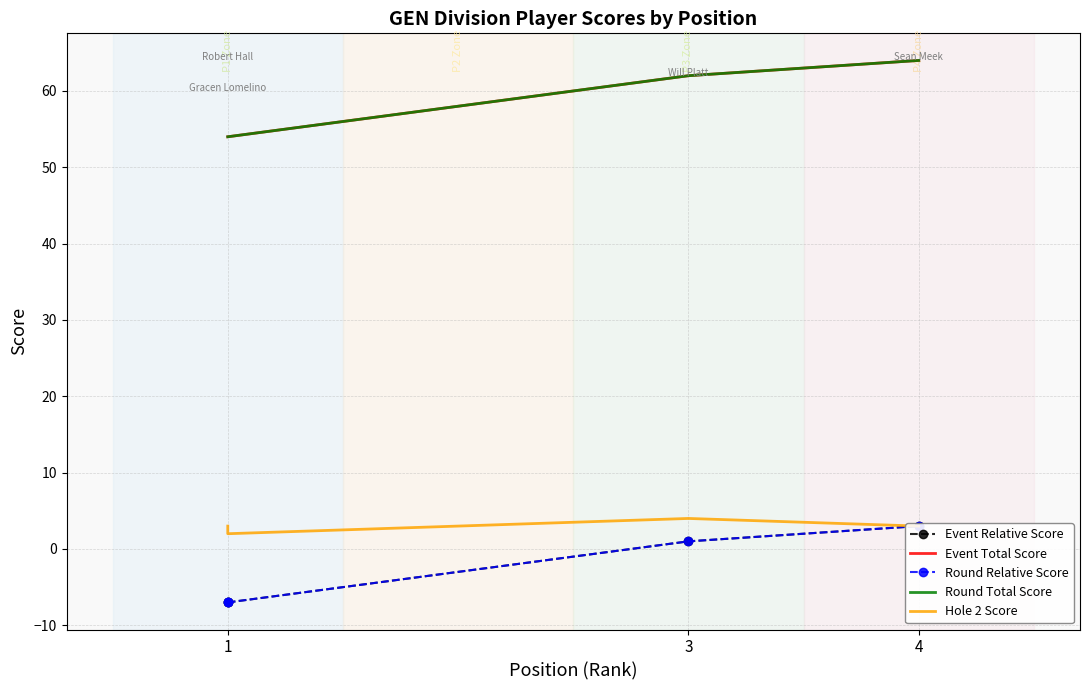

What is the minimum value for Round Total Score?

54